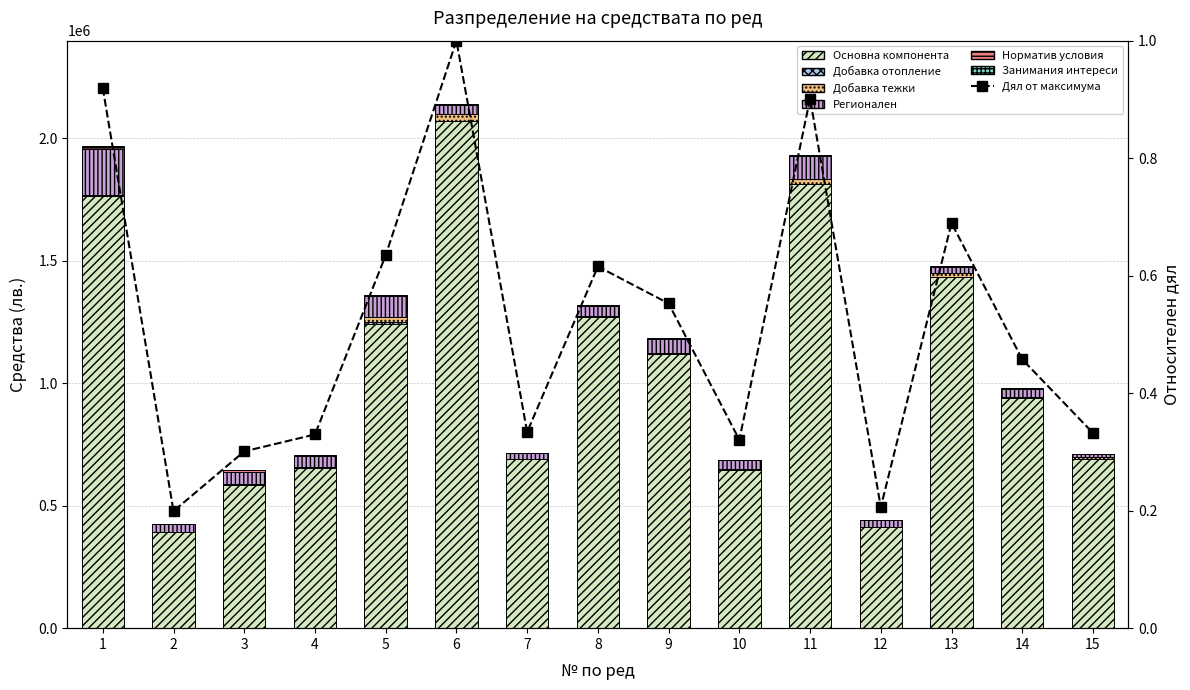

What is the maximum value for Норматив условия?

12124